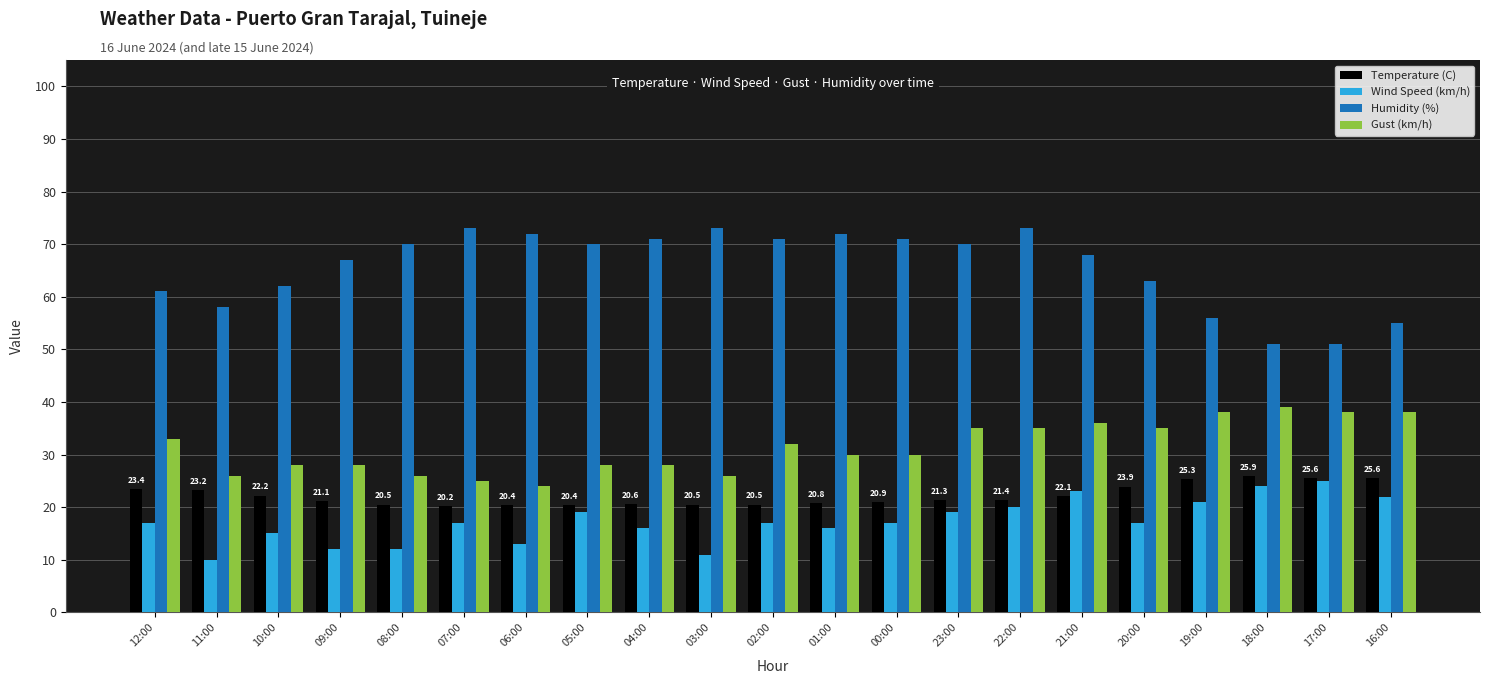

Which series has the largest total across all categories?

Humidity (%)